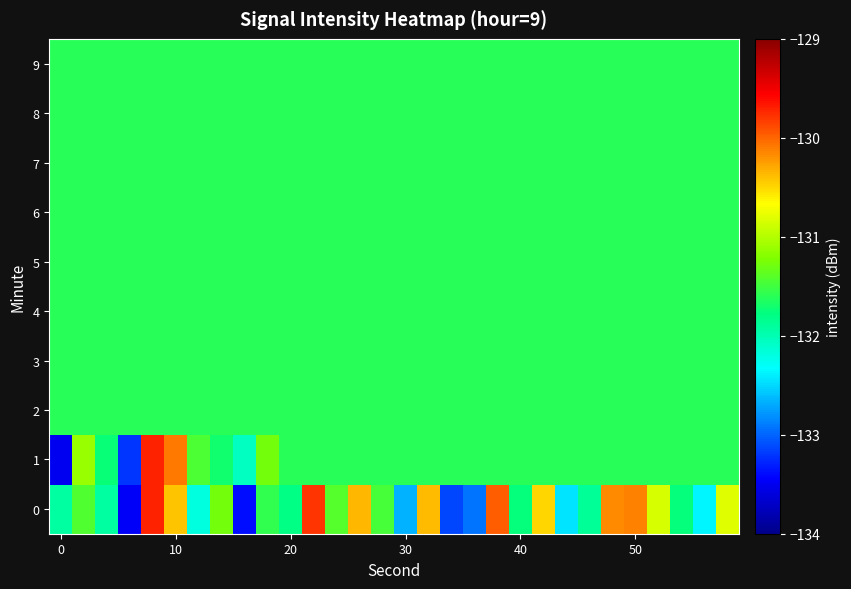

Which series has the largest total across all categories?

row_0